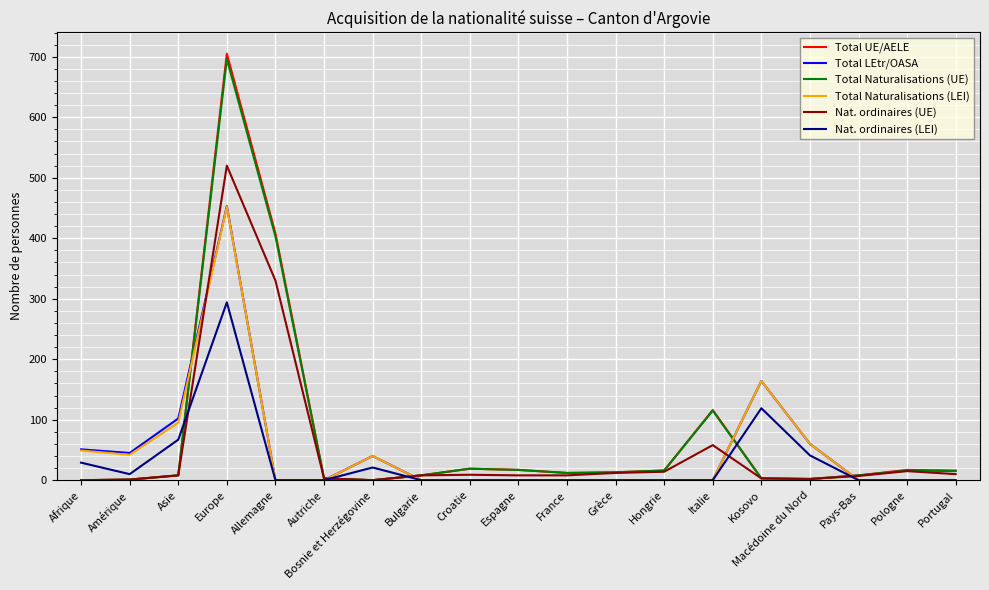

How many series are shown in this chart?

6